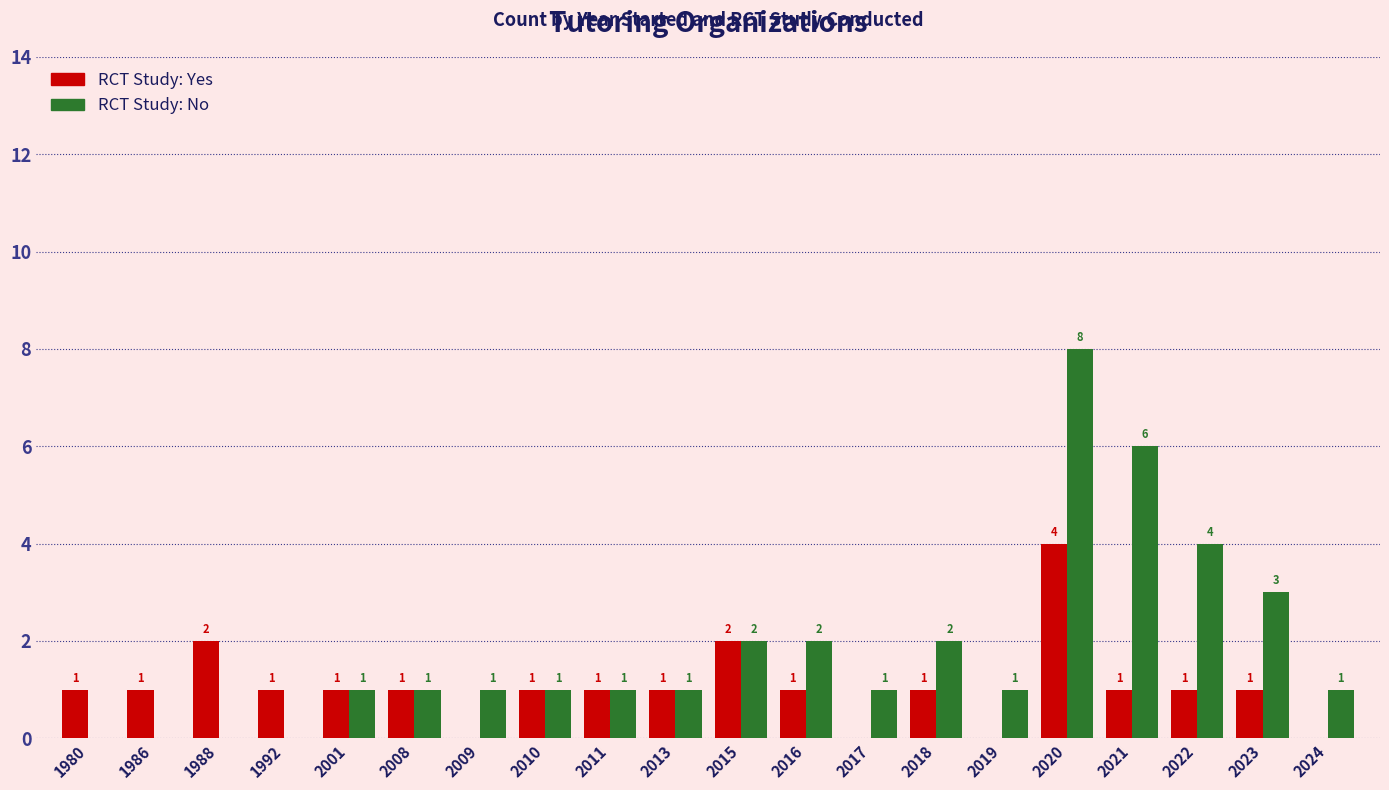

At which category does the chart reach its peak across all series?

2020